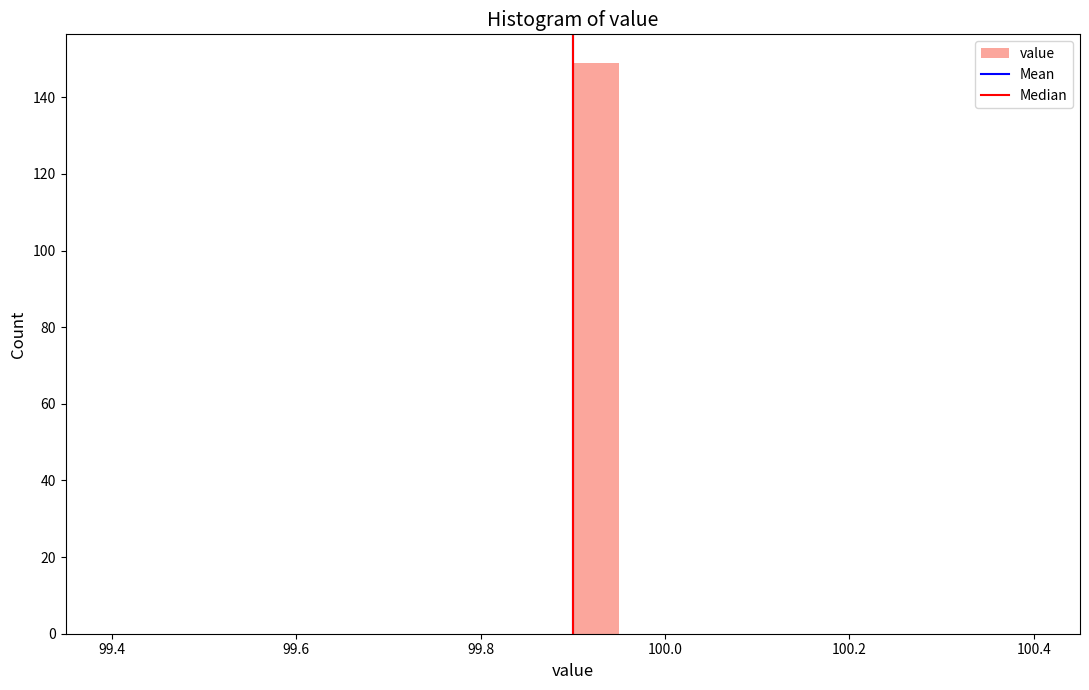

Around what value on the x-axis is the tallest bar? Give the approximate position of its centre, as read against the axis.

99.92